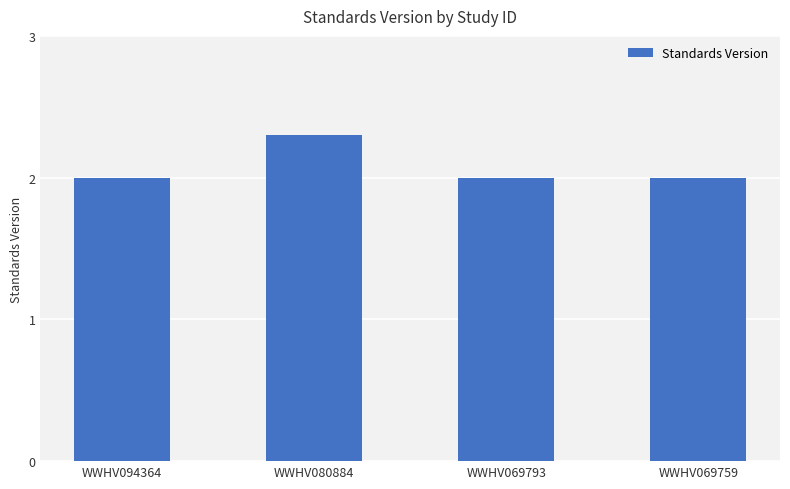

Reading left to right, transcribe all the data shown in this chart.

WWHV094364=2.0	WWHV080884=2.3	WWHV069793=2.0	WWHV069759=2.0